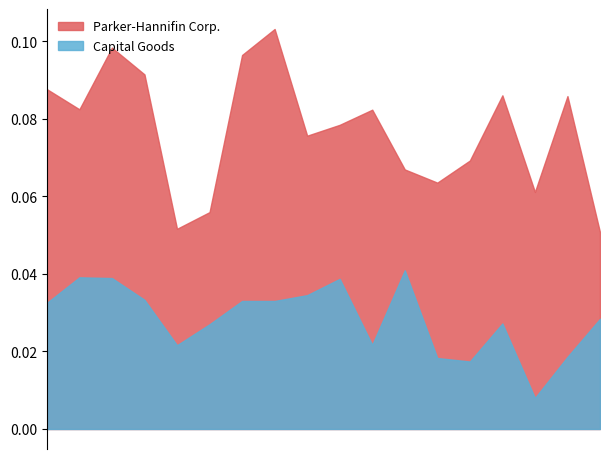

The Capital Goods series shows 0.0 at 2008-06-30. True or false?

True